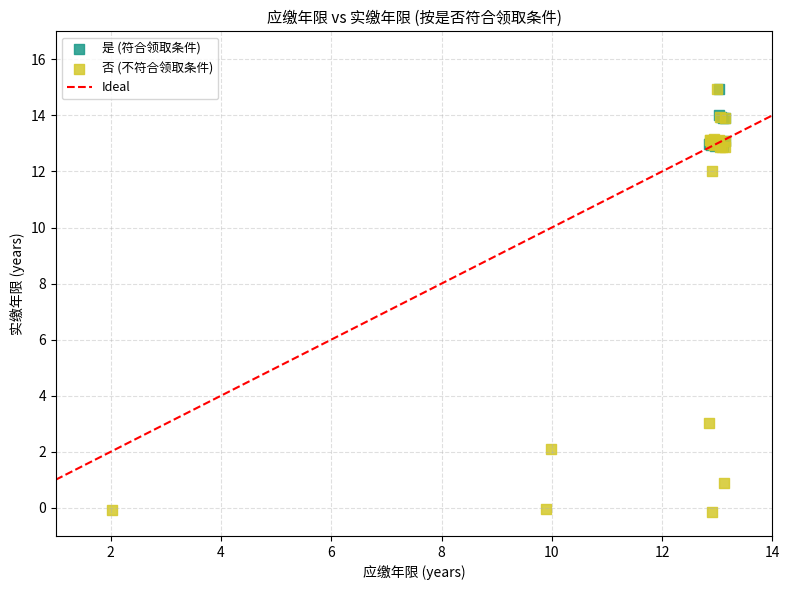

Which series has the largest Y range (max minus min)?

否 (不符合领取条件)